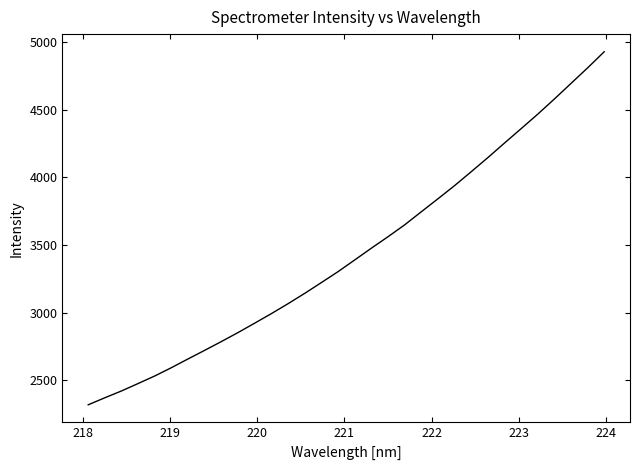

What is the minimum value shown in the chart?

2319.7